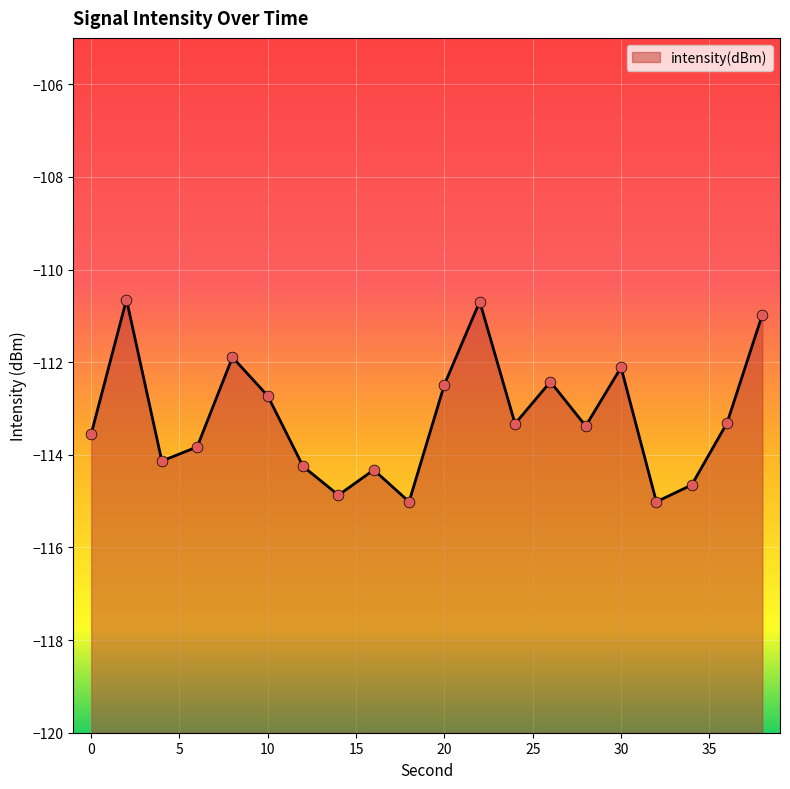

Between 4 and 2, which is larger?

2